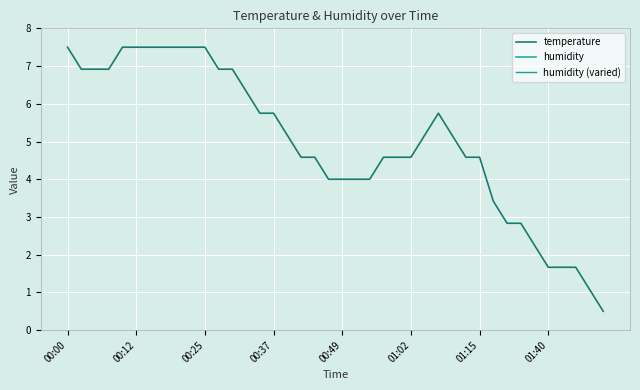

Count the number of categories in the chart.

40